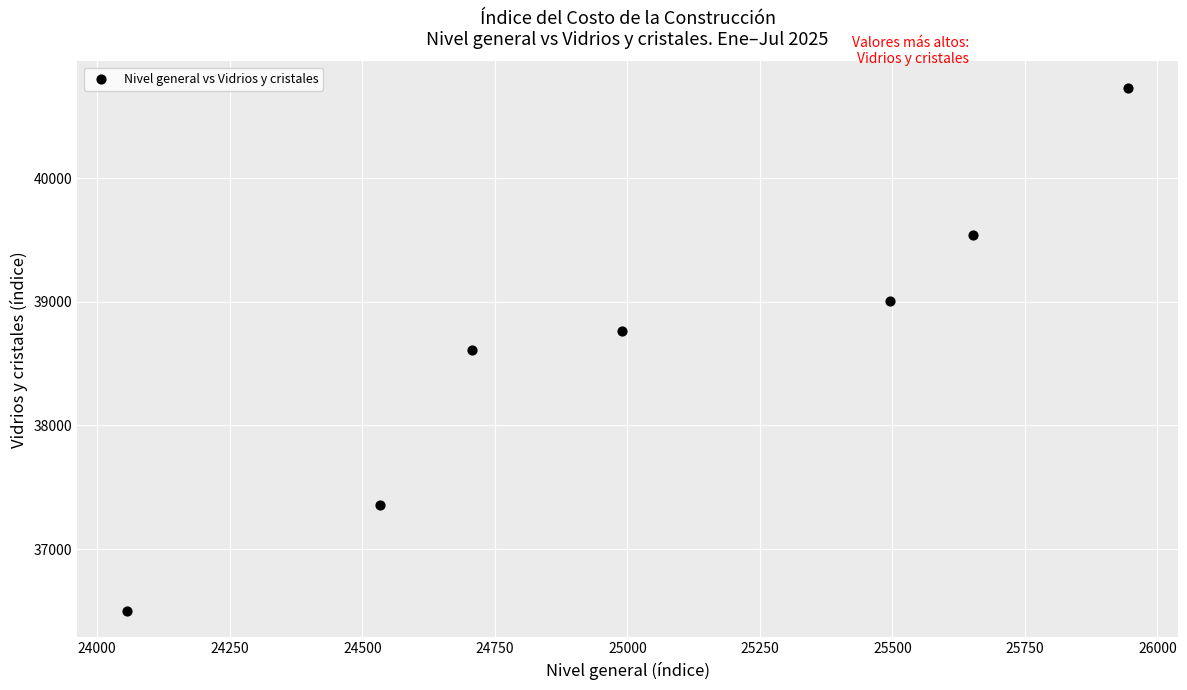

What is the average X value?

25054.0